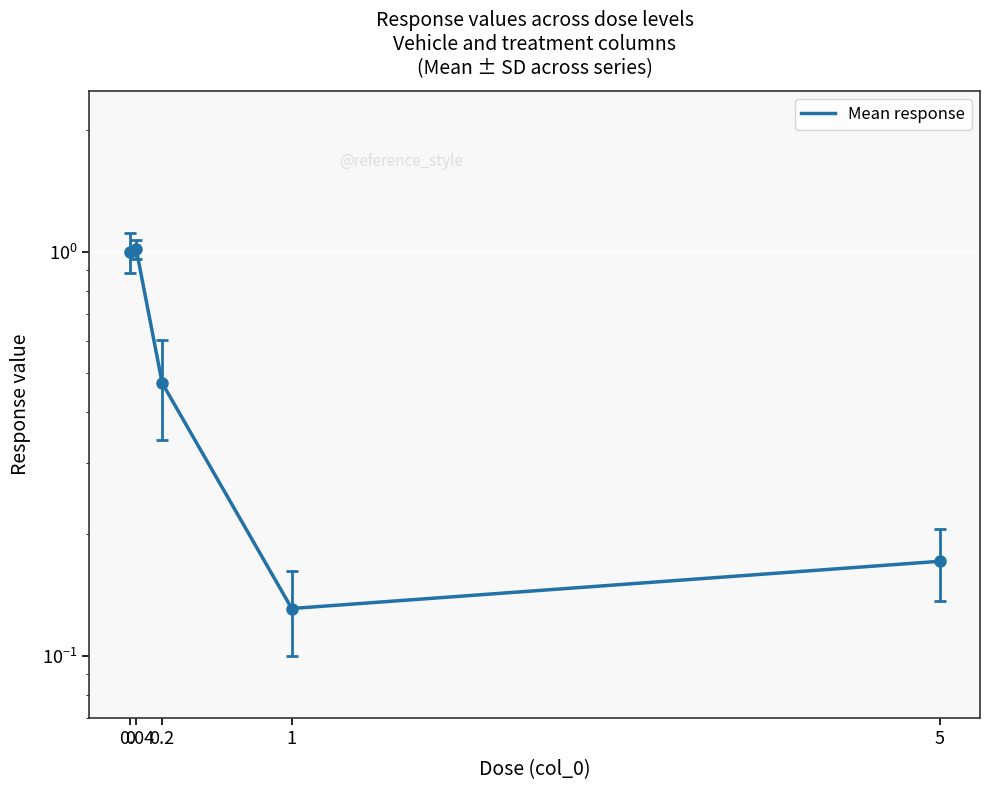

How many data points does each series have?

5